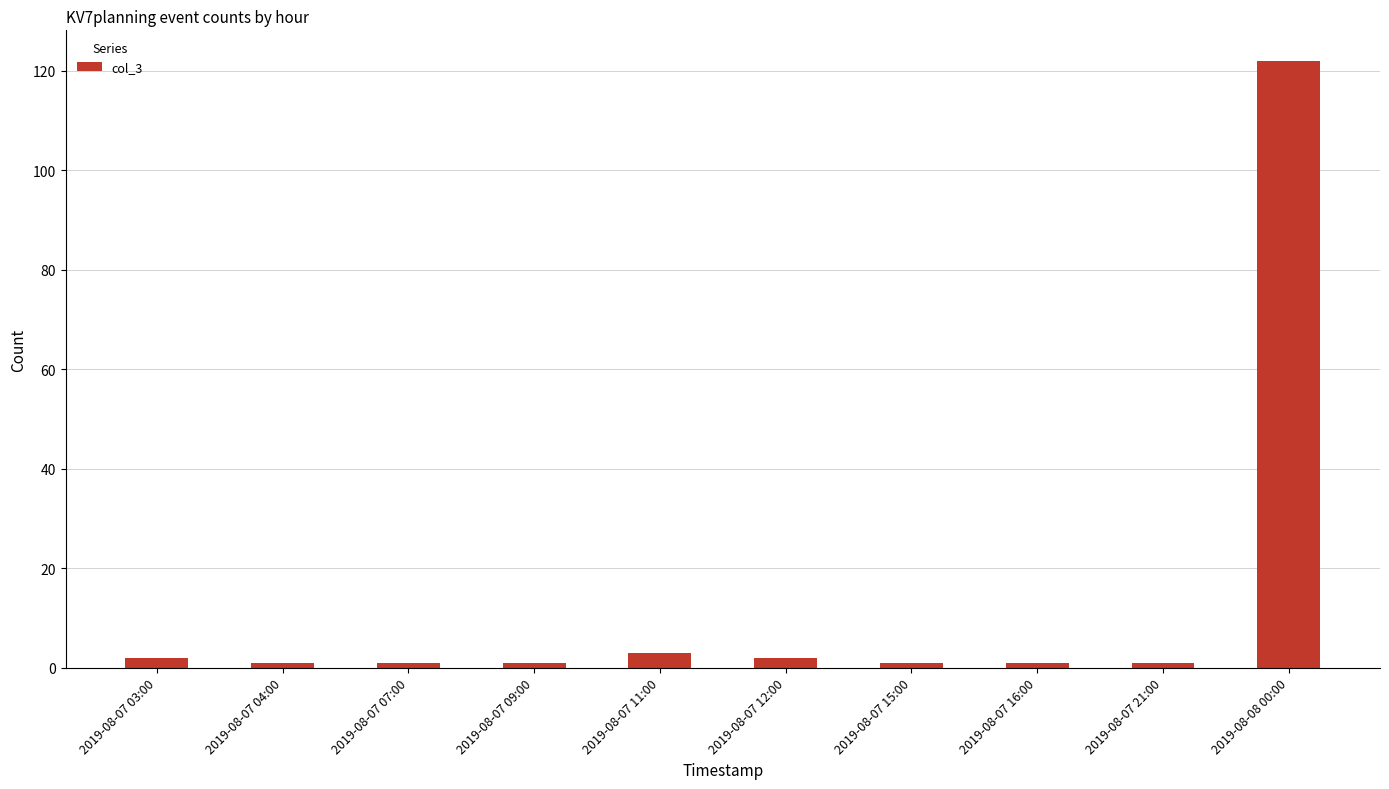

Reading right to left, what are all the values shown in this chart?

2019-08-08 00:00=122	2019-08-07 21:00=1	2019-08-07 16:00=1	2019-08-07 15:00=1	2019-08-07 12:00=2	2019-08-07 11:00=3	2019-08-07 09:00=1	2019-08-07 07:00=1	2019-08-07 04:00=1	2019-08-07 03:00=2